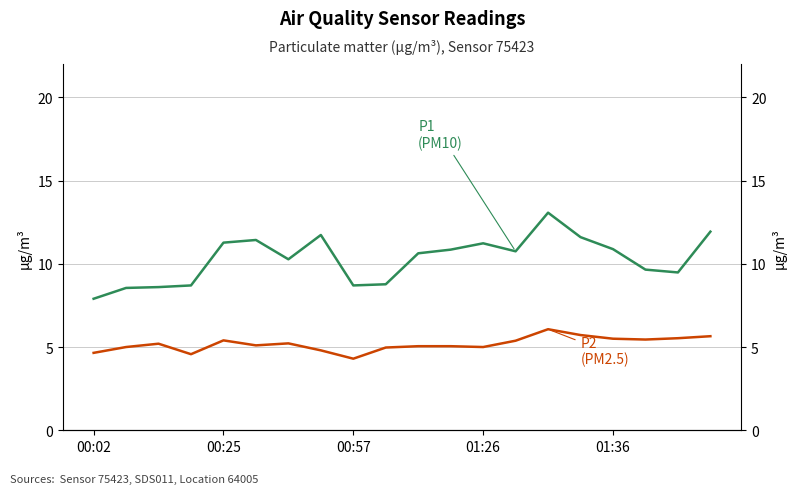

Is it true that P1 equals 16.9 at 7?

False